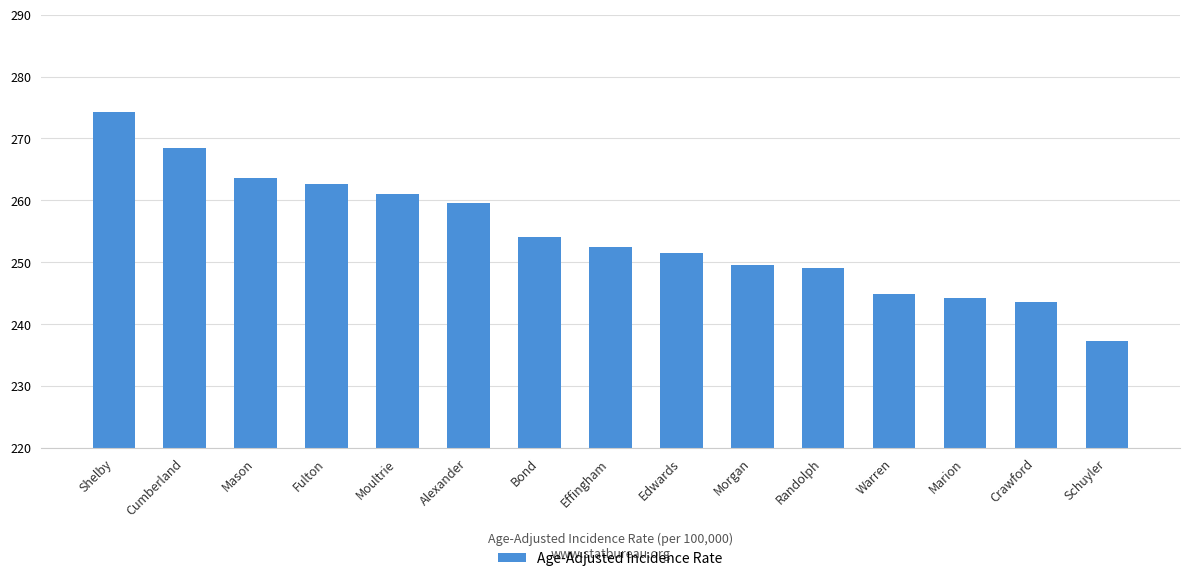

What is the change in value from Mason to Marion?

-19.4